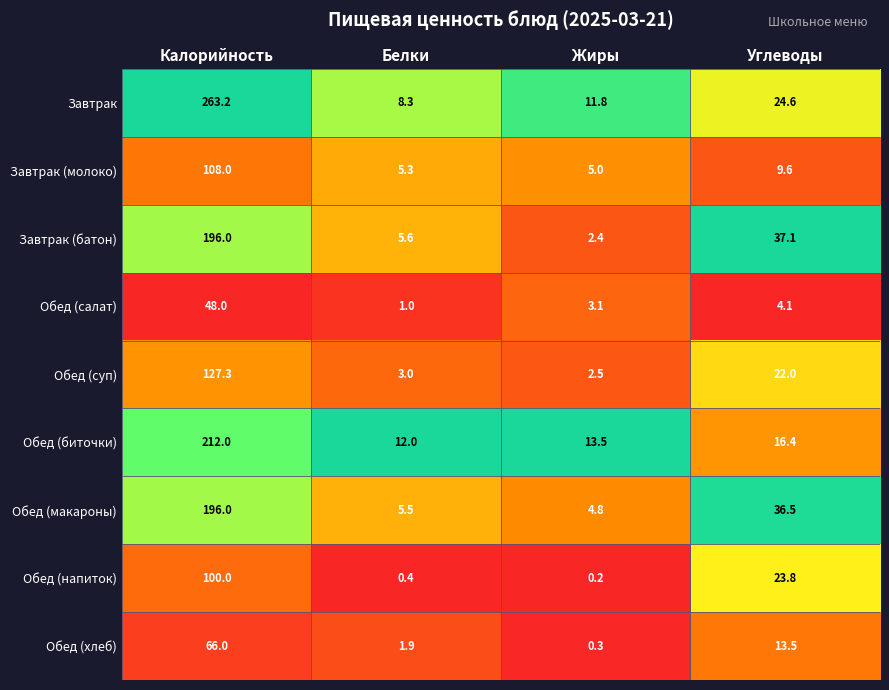

What is the difference between the Обед (хлеб) values at Белки and Калорийность?

64.1